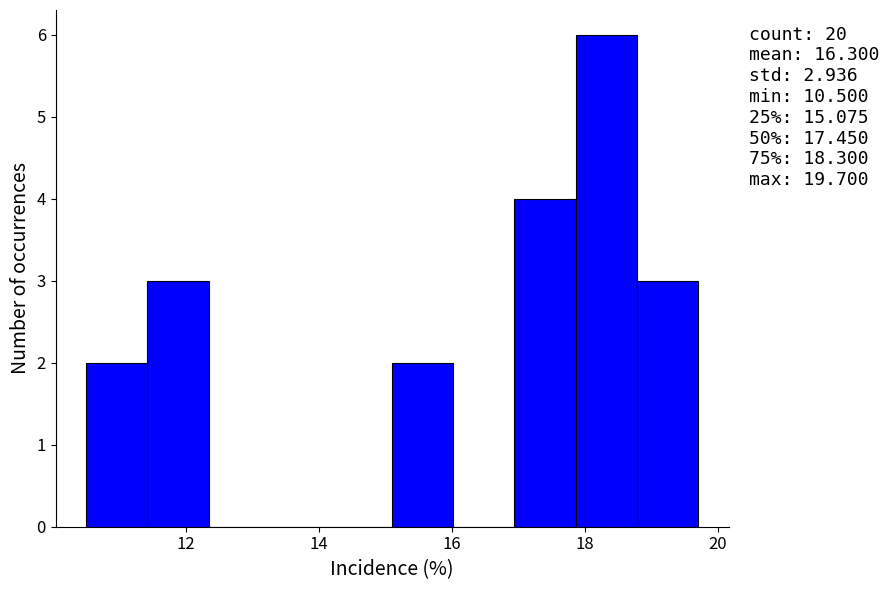

Over which range of the x-axis is the bar tallest?

17.86 to 18.78